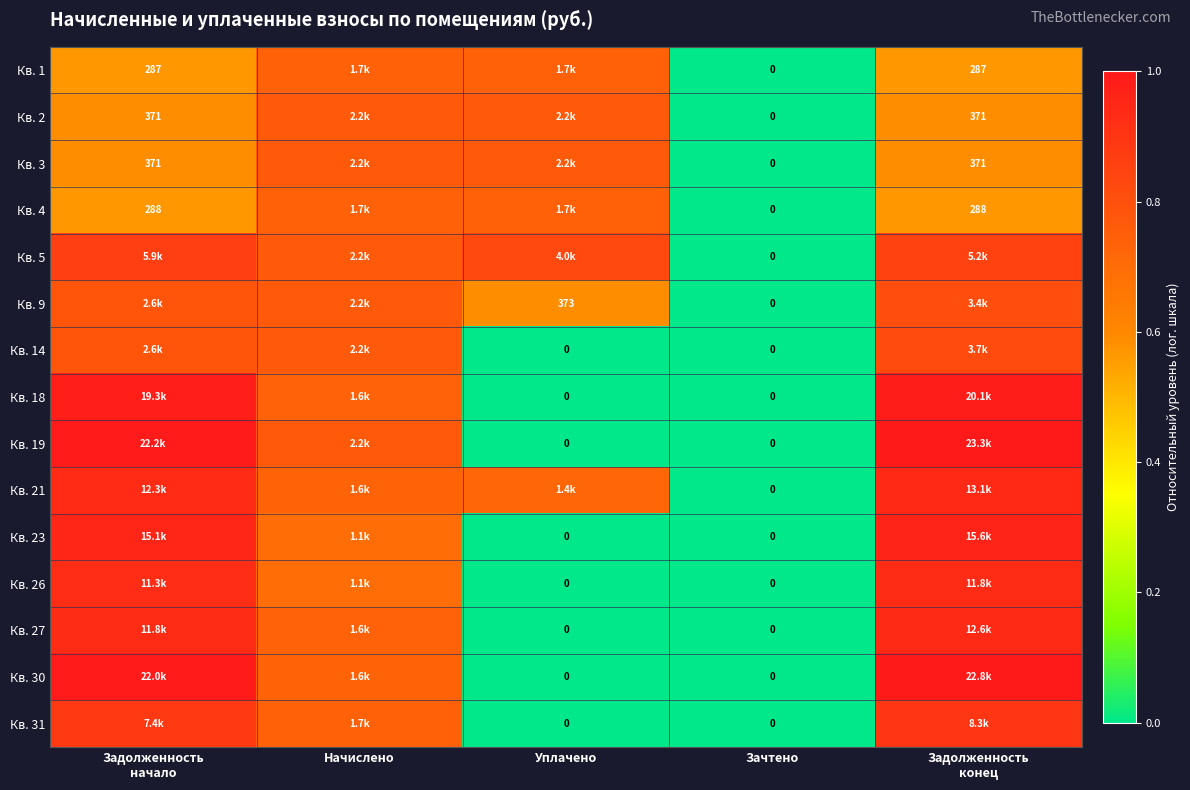

Is the value of Кв. 21 at Начислено greater than the value of Кв. 3 at Зачтено?

Yes